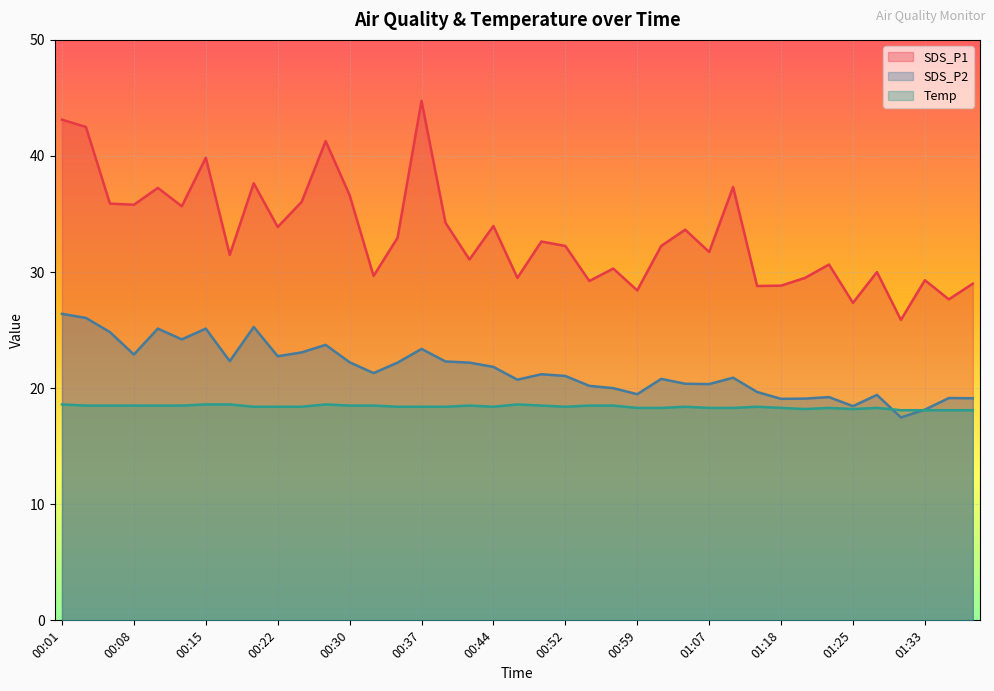

What is the difference between the maximum and second lowest values in the SDS_P2 series?

8.2